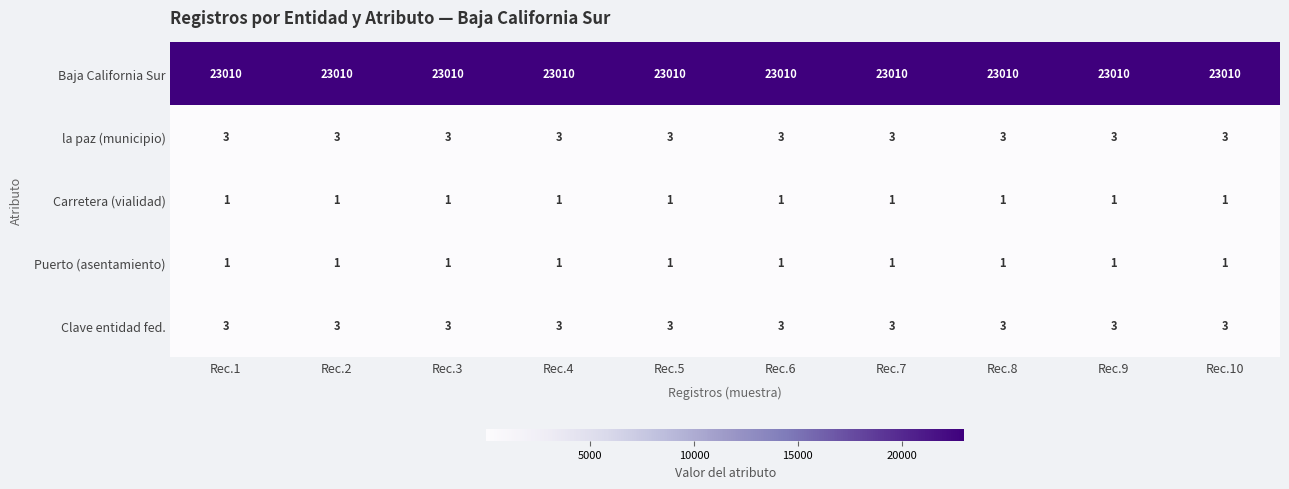

Is the value of Clave entidad fed. at Rec.2 greater than the value of Puerto (asentamiento) at Rec.4?

Yes